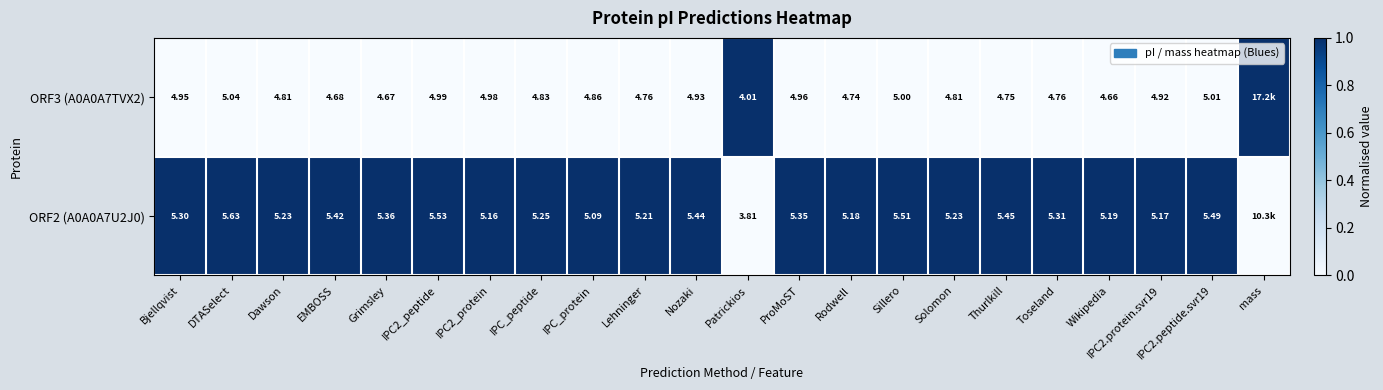

What is the difference between the highest and lowest values at ProMoST?

0.4